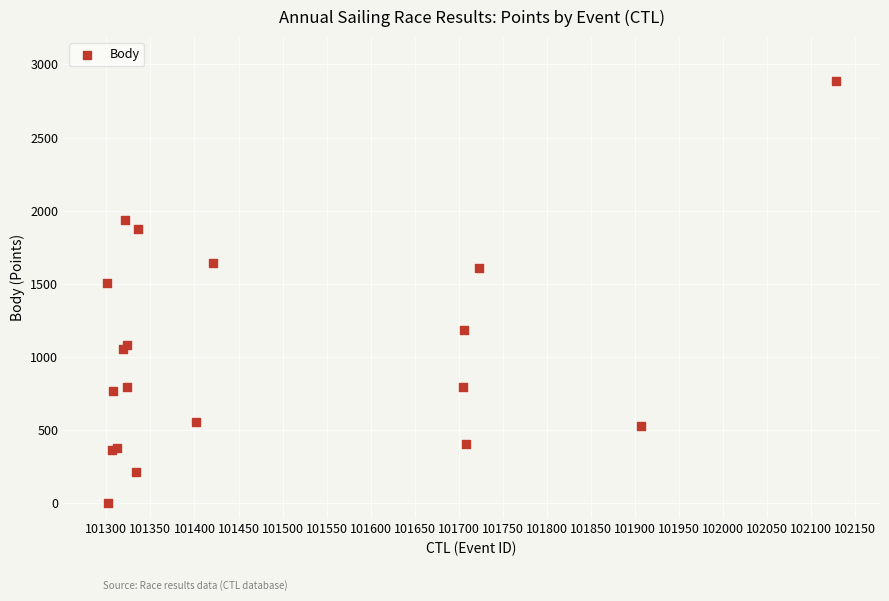

What Y value in the scatter plot is closest to 1443?

1508